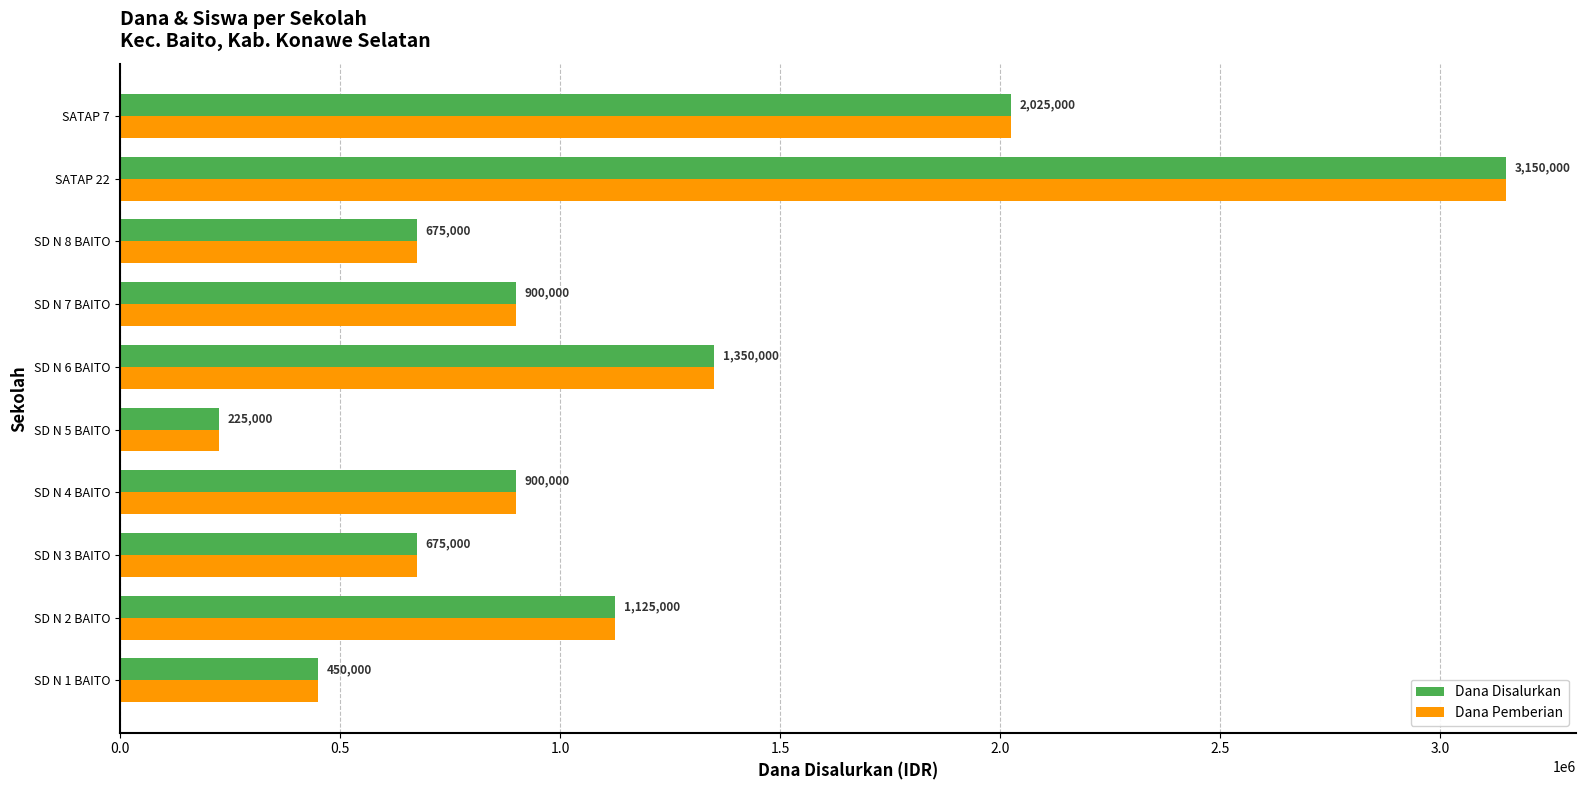

What is the minimum value for Dana Pemberian?

225000